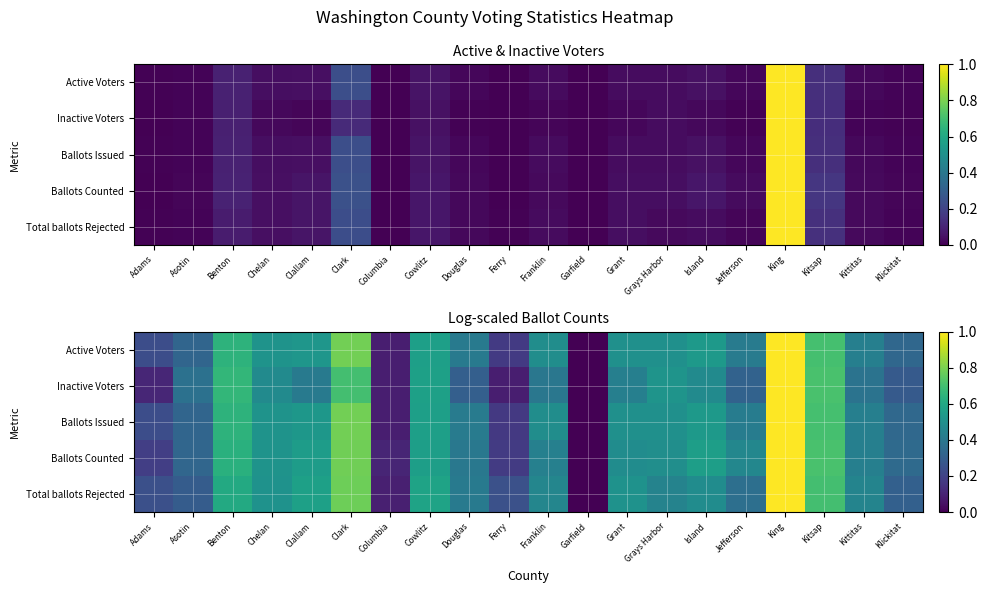

What is the difference between the Ballots Counted values at Chelan and Adams?

0.3